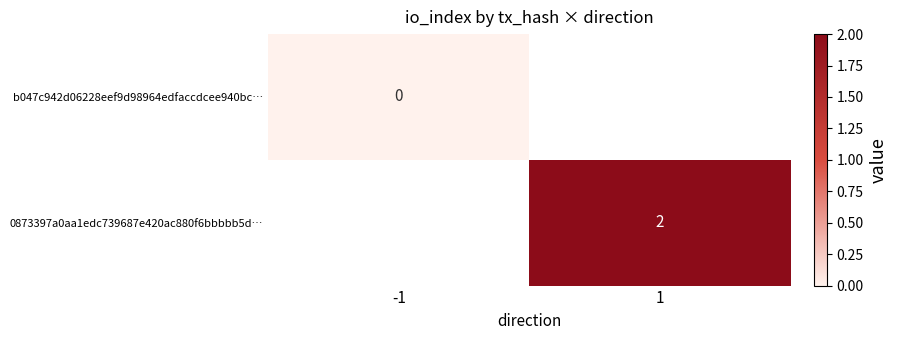

At how many categories does at least one series exceed 1?

1